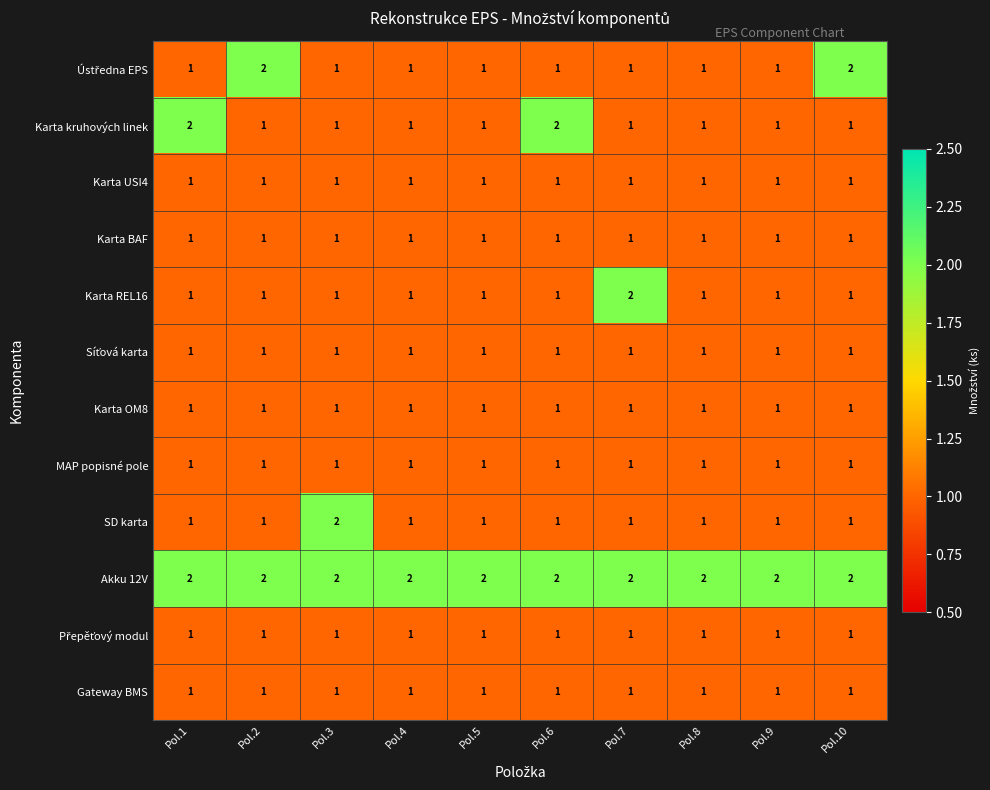

Which series has the largest total across all categories?

Akku 12V